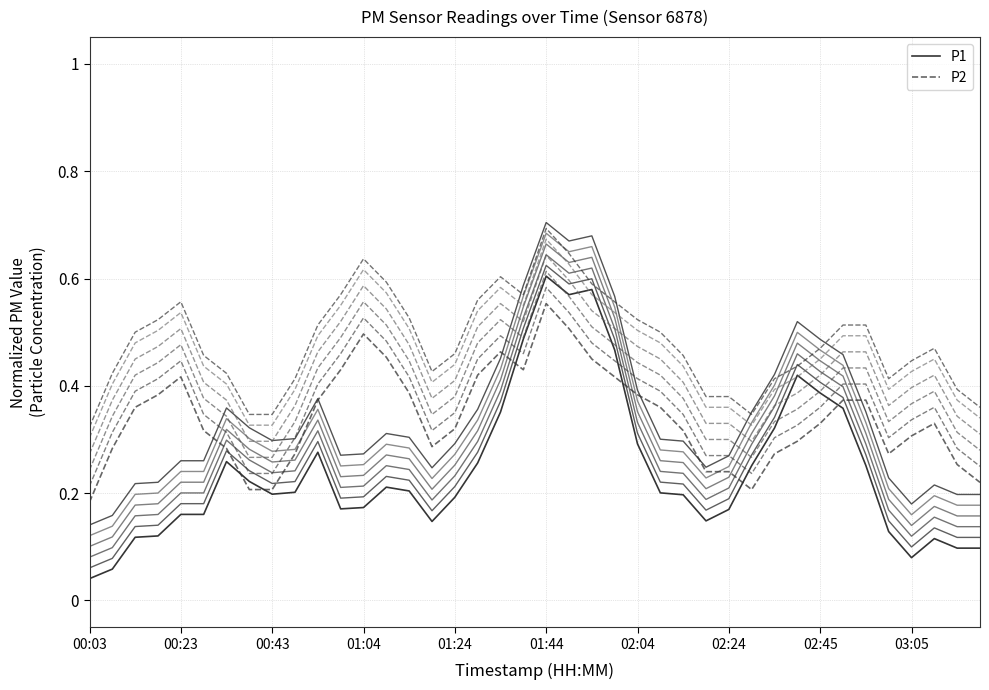

Count the P2 values in the range 0 to 1.

40